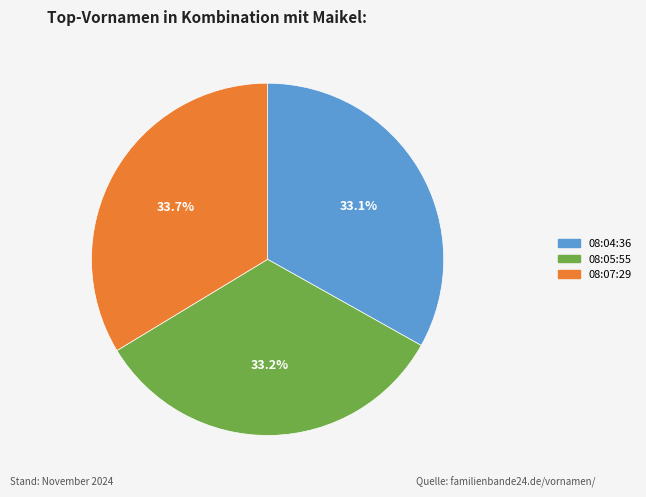

Count the number of slices in the pie.

3